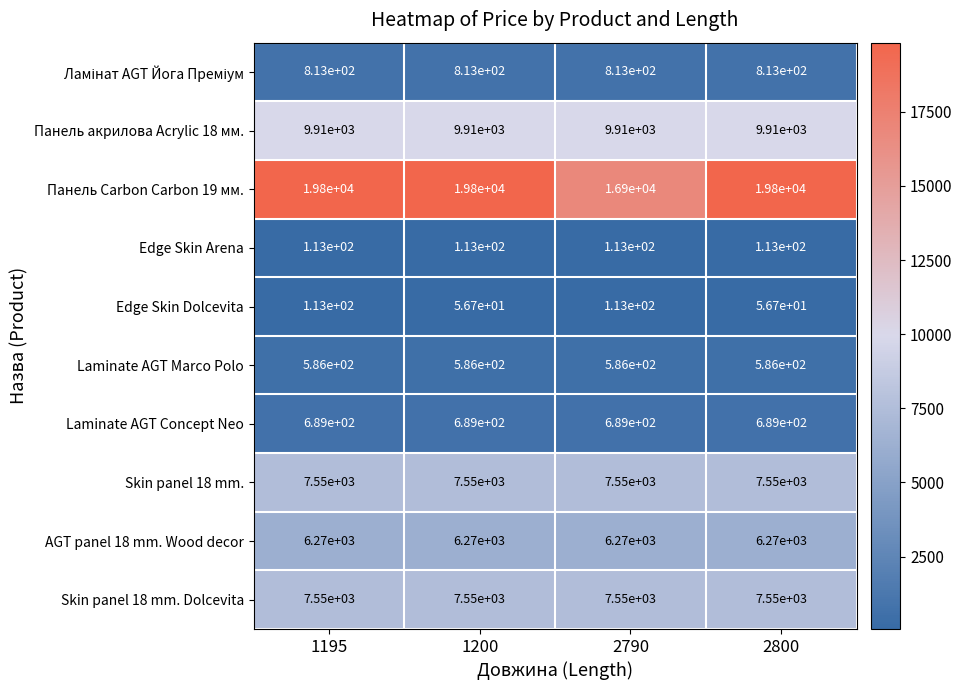

The value of Skin panel 18 mm. Dolcevita at 1200 is 7550.0. True or false?

True